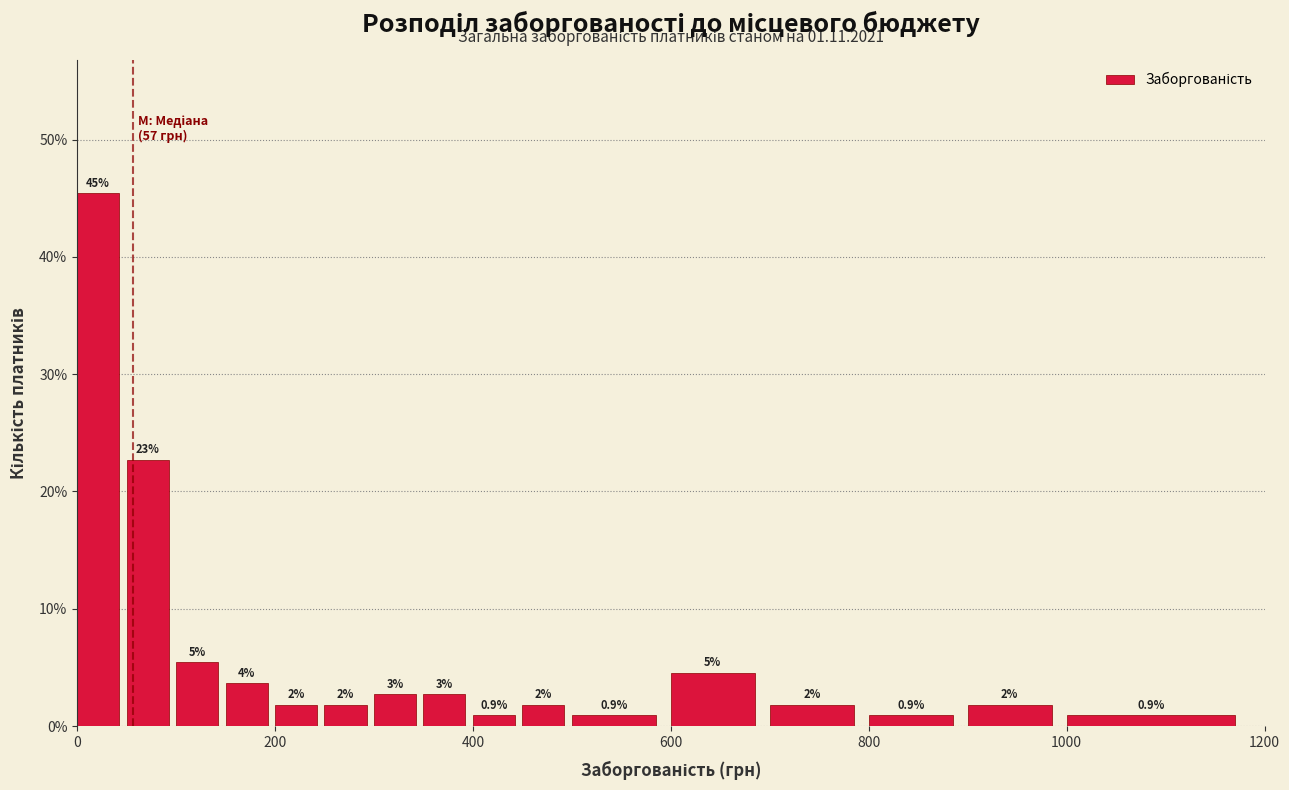

Around what value on the x-axis is the tallest bar? Give the approximate position of its centre, as read against the axis.

20